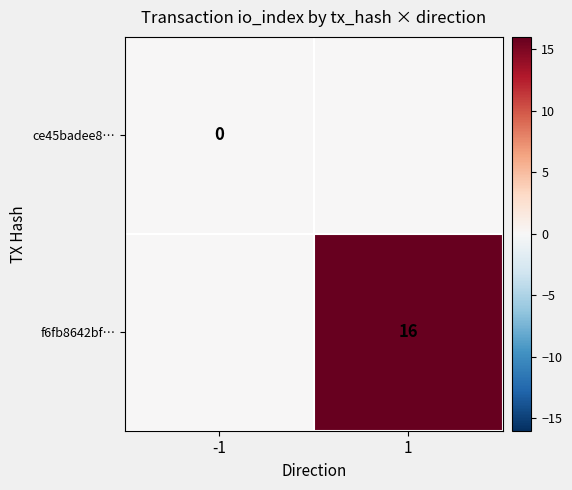

The value of ce45badee8… at -1 is 0. True or false?

True